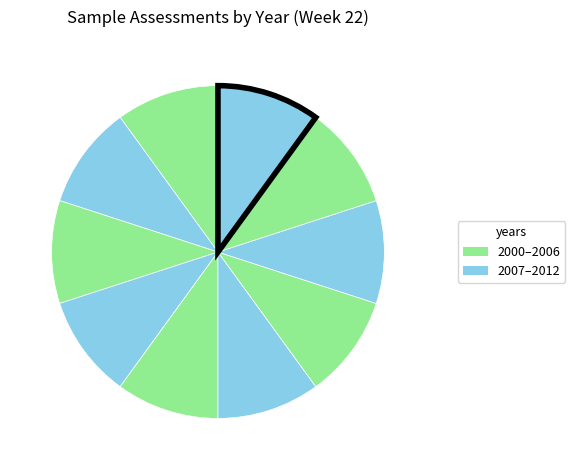

Count the number of slices in the pie.

10